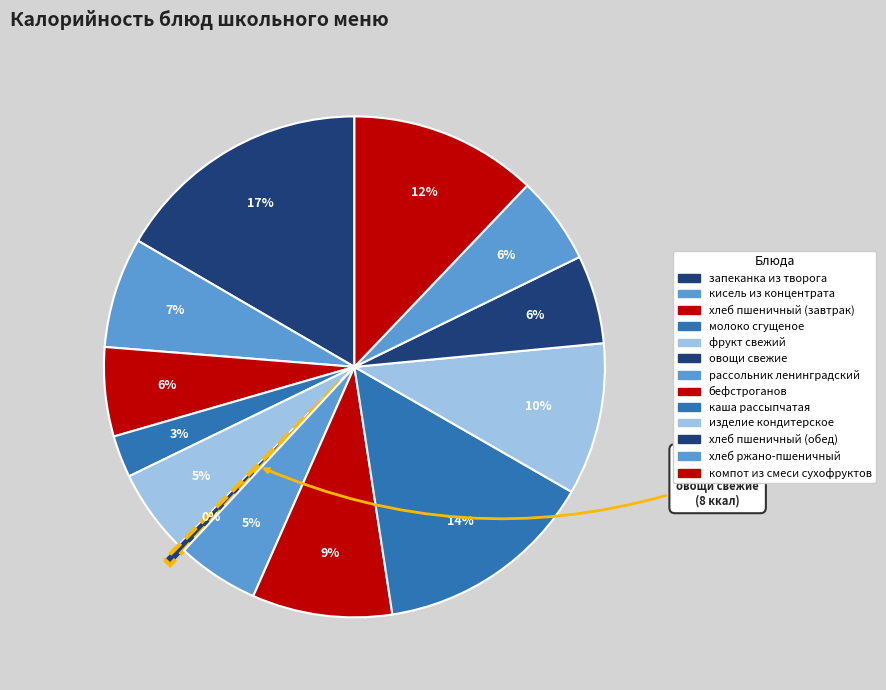

How many slices are in this pie chart?

13